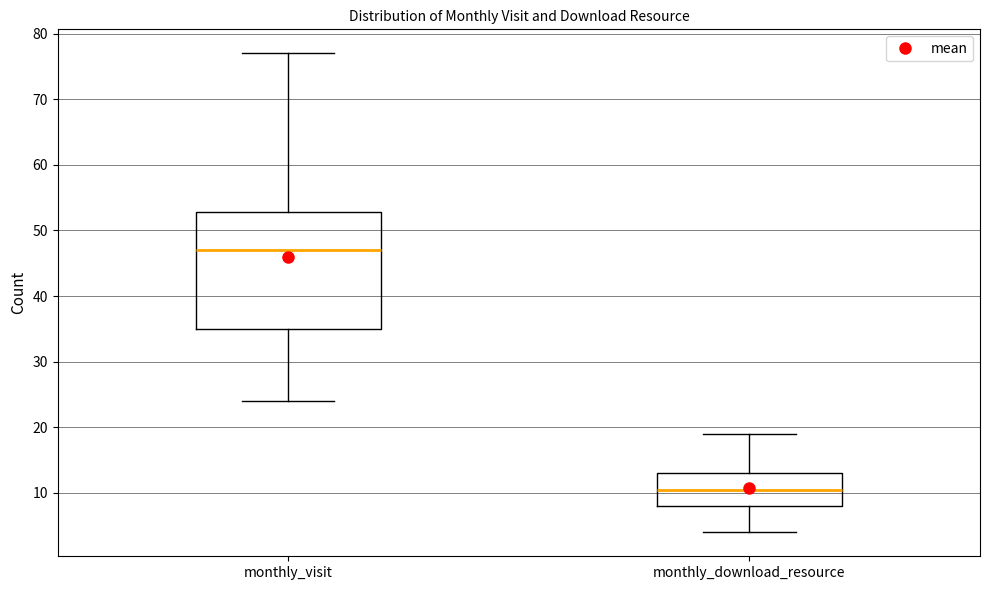

Which box has the lowest median line?

monthly_download_resource